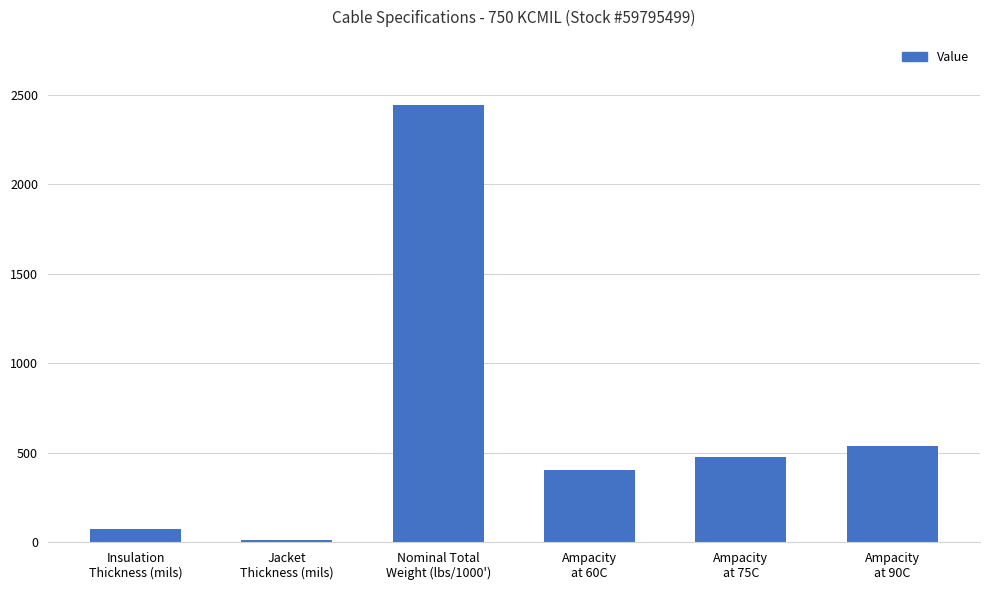

Rank the categories by value from lowest to highest.

Jacket
Thickness (mils), Insulation
Thickness (mils), Ampacity
at 60C, Ampacity
at 75C, Ampacity
at 90C, Nominal Total
Weight (lbs/1000')